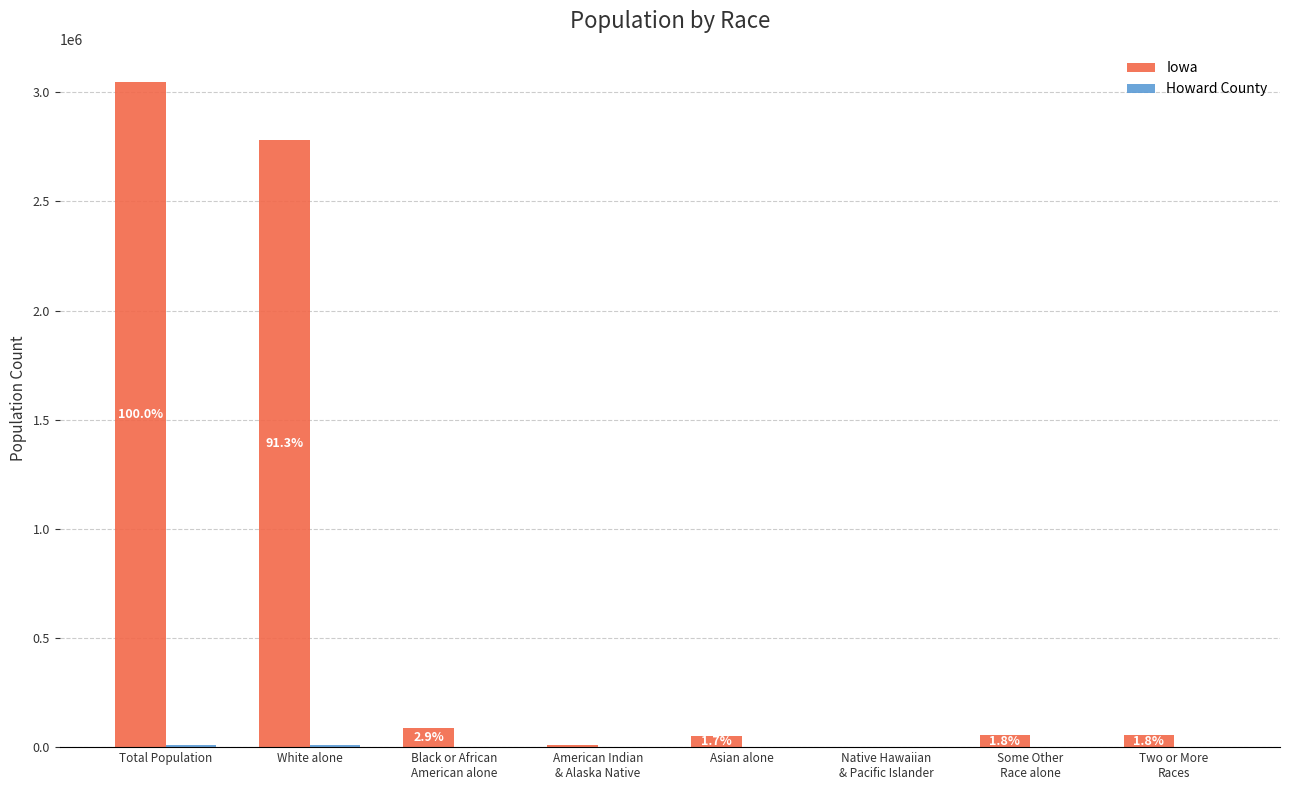

Which series has the largest total across all categories?

Iowa